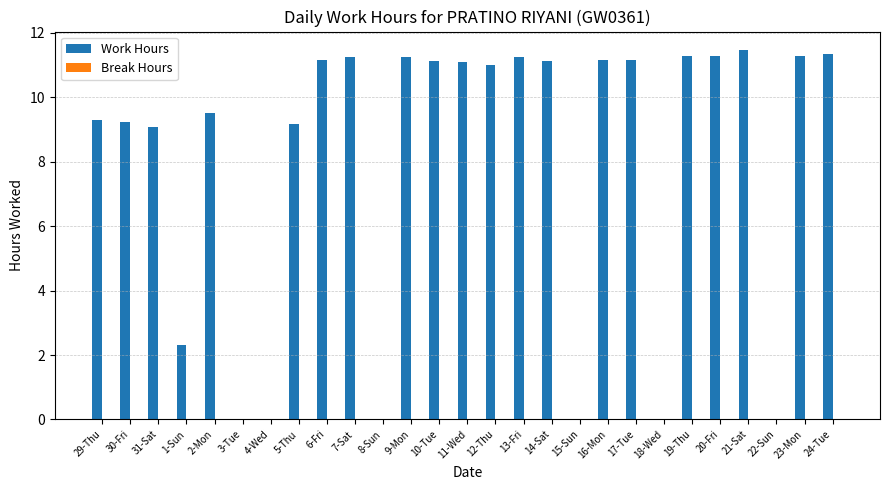

What is the sum of all values?

216.9